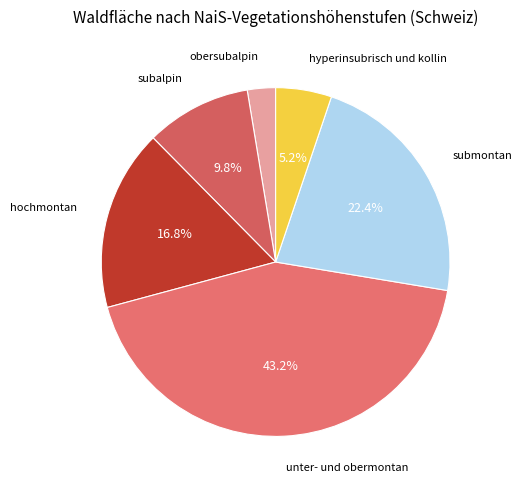

Is there any slice that represents more than half of the pie?

No